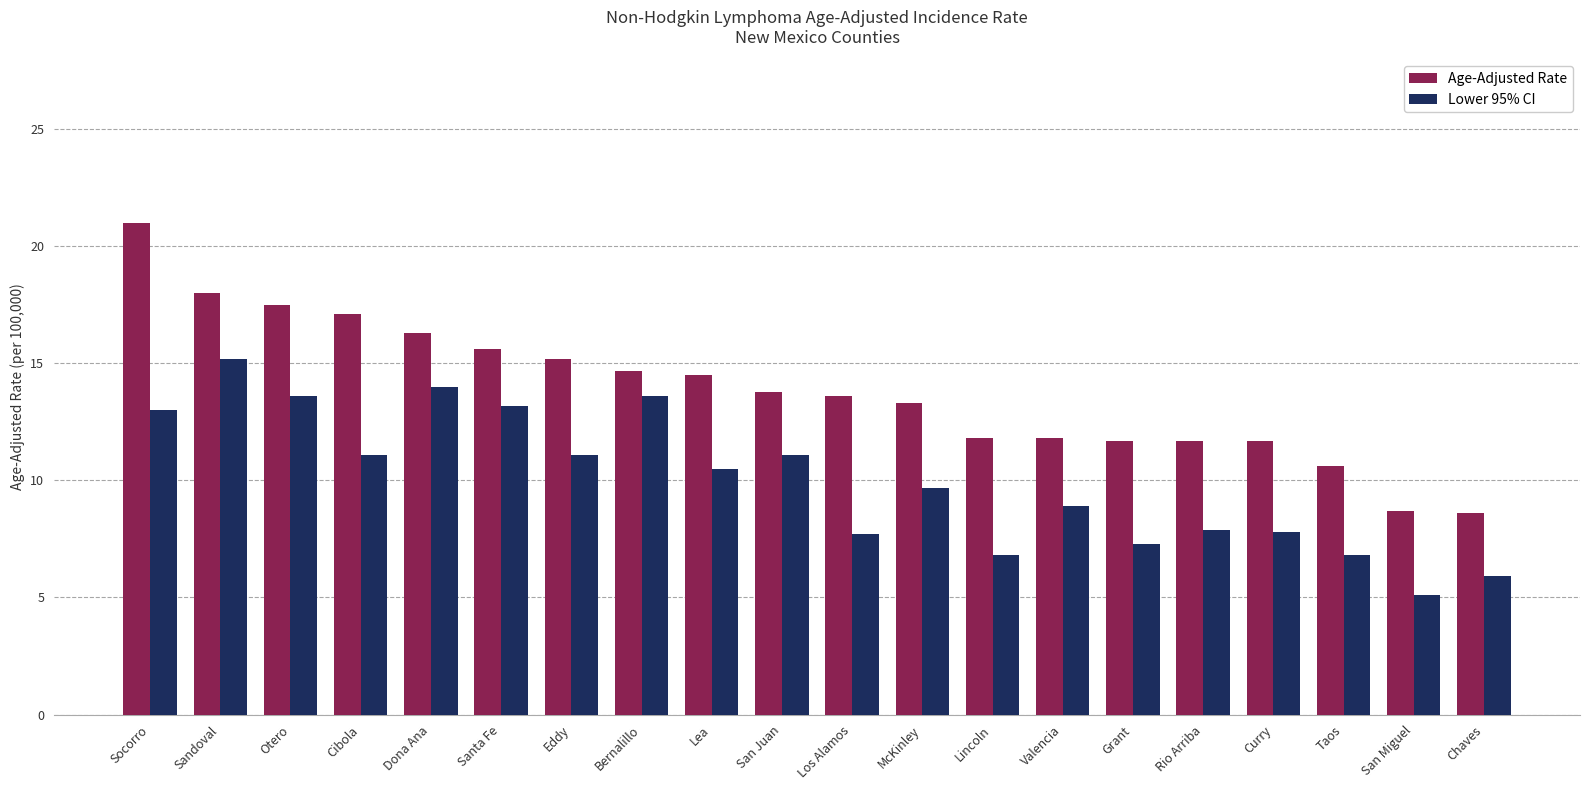

List the series in order of their peak value, lowest first.

Lower 95% CI, Age-Adjusted Rate